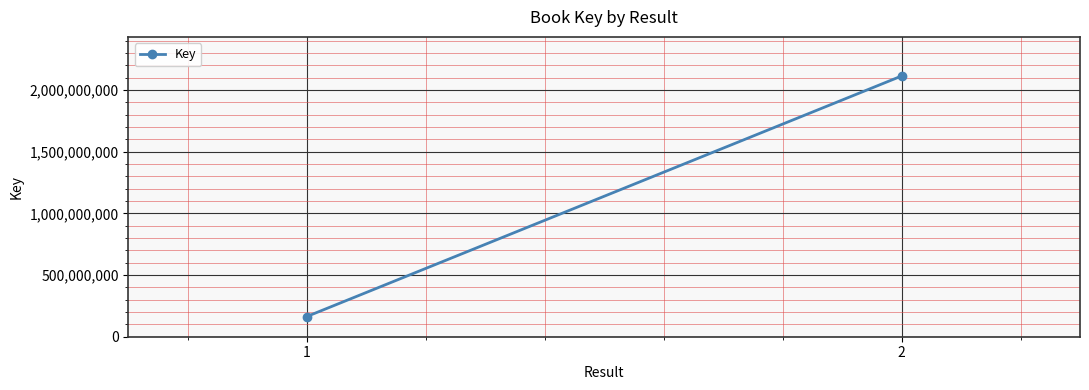

At which category does the chart reach its minimum across all series?

1